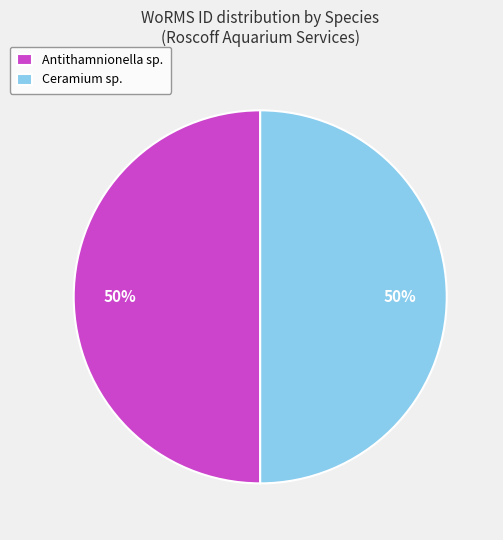

To the nearest percent, what percentage of the pie is Antithamnionella sp.?

50%